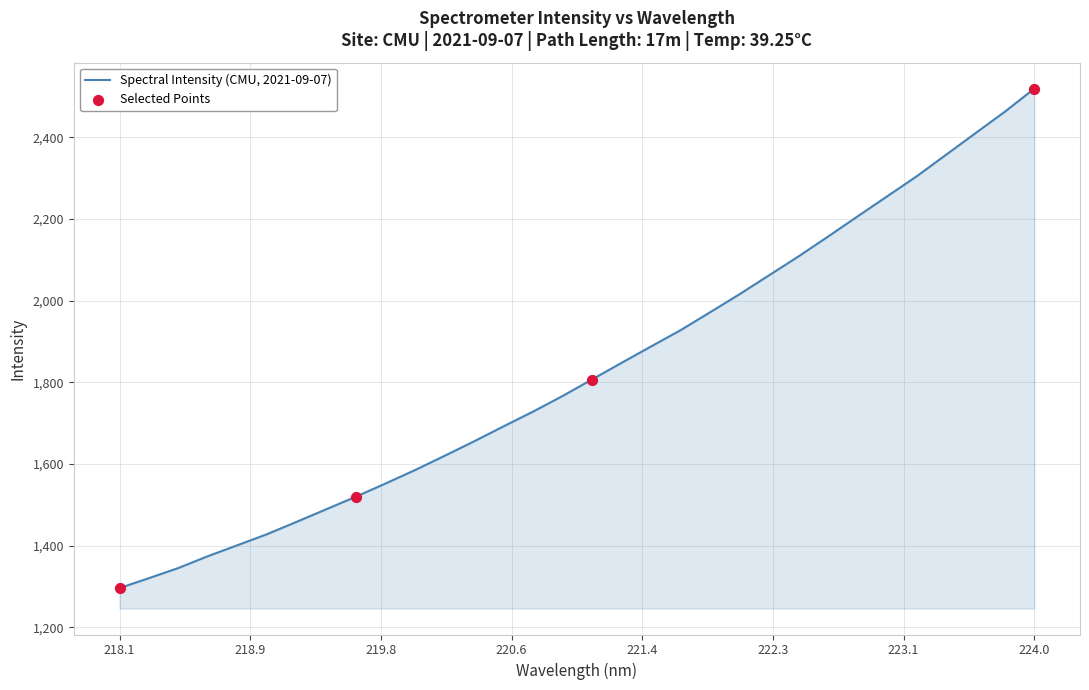

What is the difference between the maximum and minimum values?

1222.7